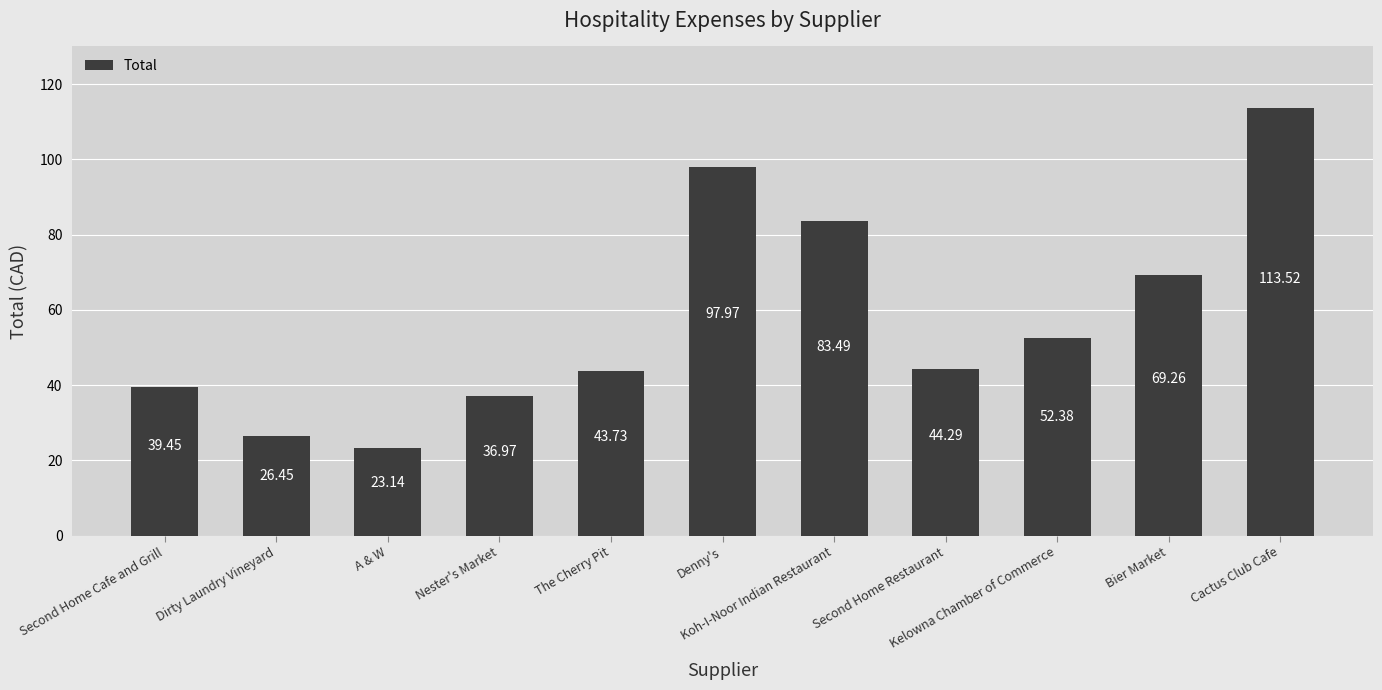

What is the difference between the maximum and second lowest values?

87.1